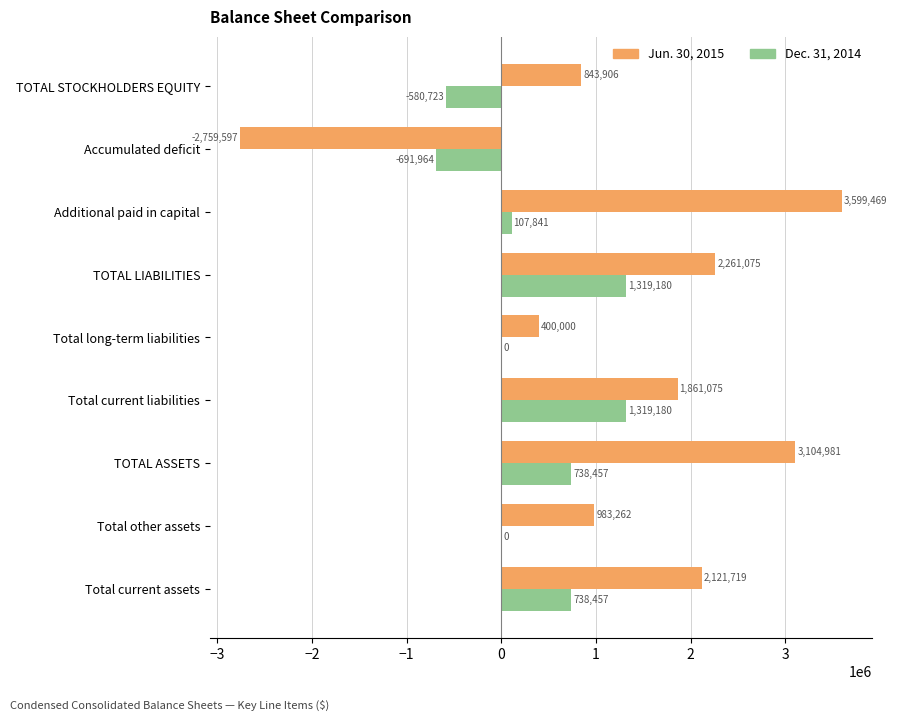

True or false: Dec. 31, 2014 has a value of 738457 at TOTAL ASSETS.

True